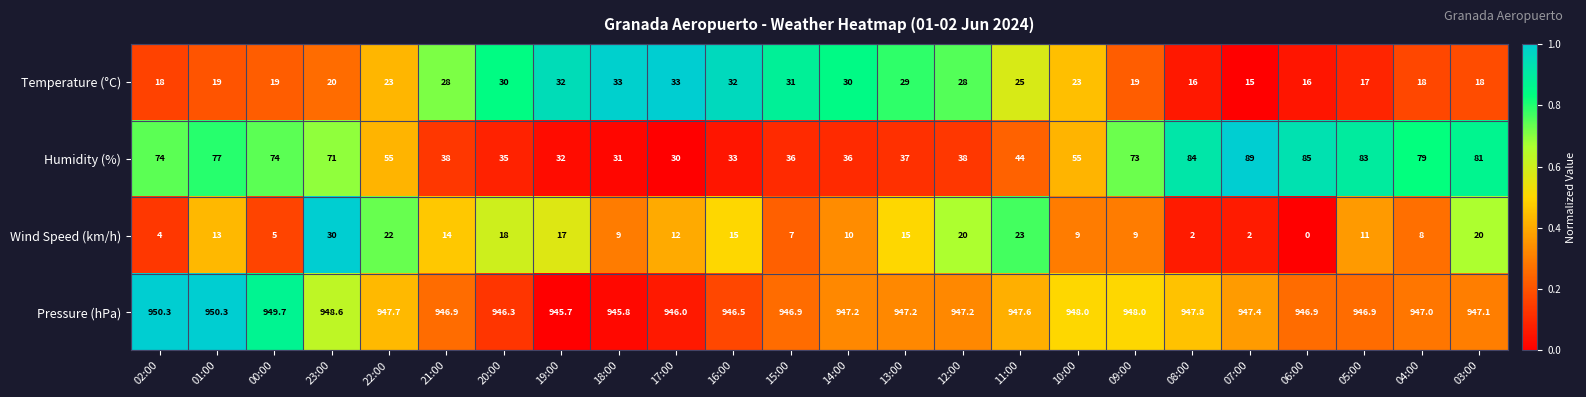

What is the difference between the highest and lowest values at 03:00?

929.1